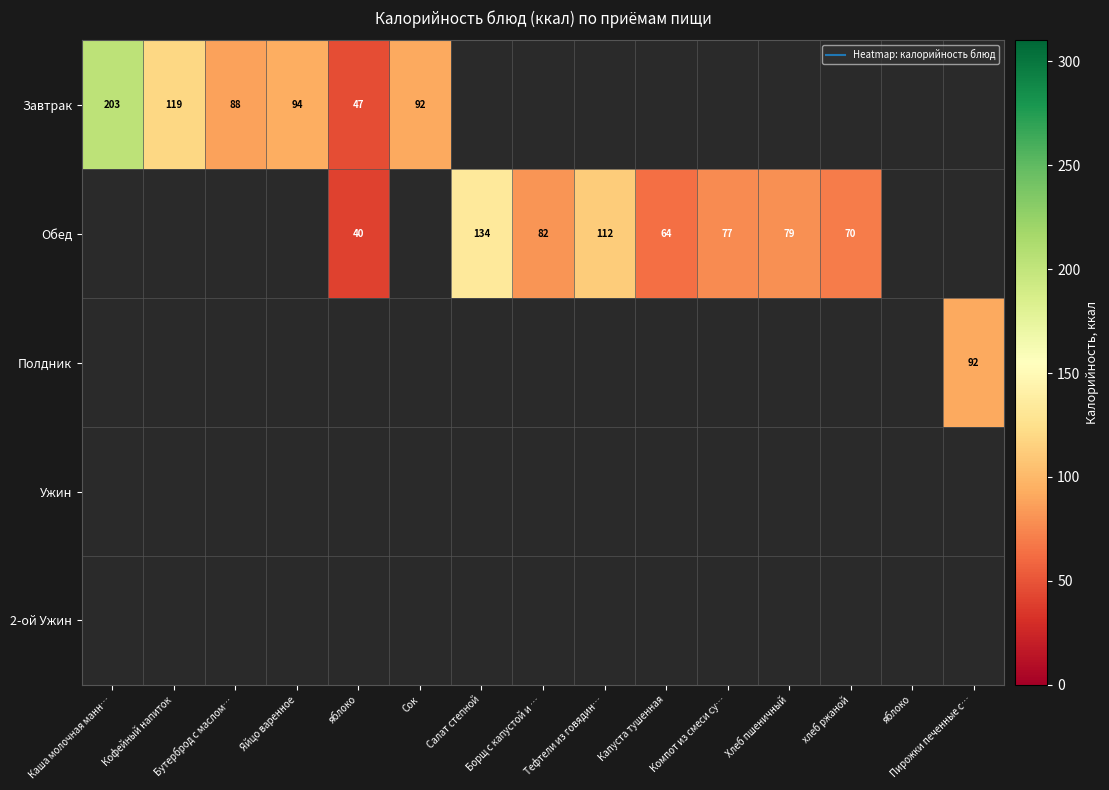

Which has a higher value, Бутерброд с маслом… or Тефтели из говядин…?

Тефтели из говядин…